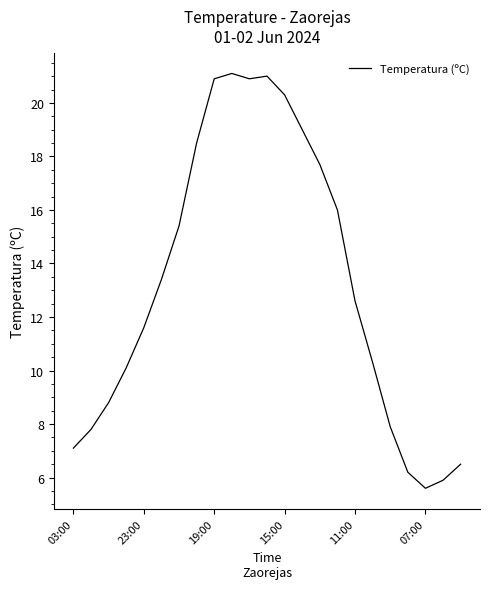

What is the difference between the maximum and minimum values?

15.5